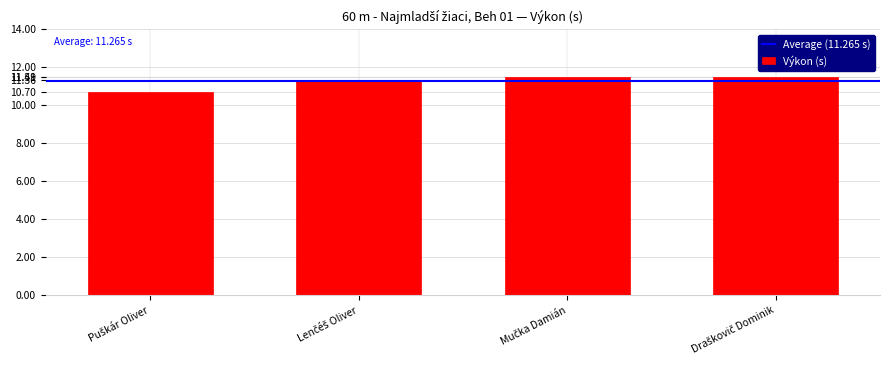

What is the minimum value shown in the chart?

10.7